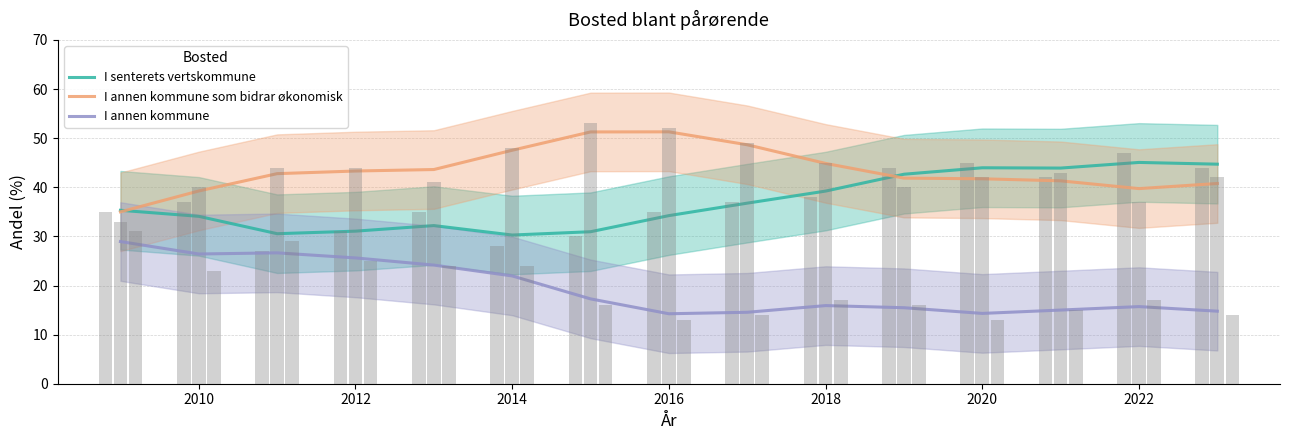

What is the difference between the second highest and second lowest values in the I annen kommune series?

12.3